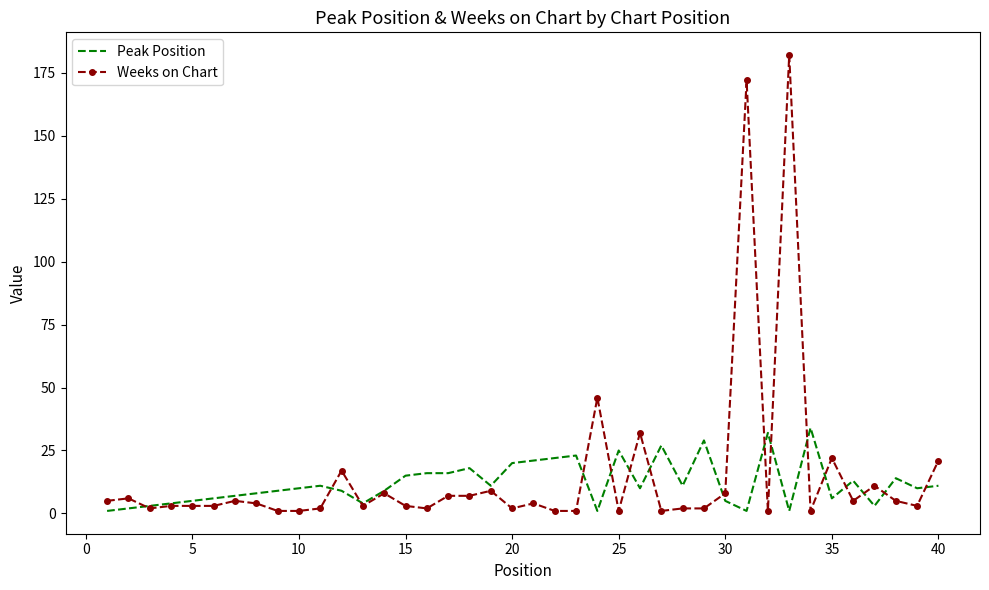

What is the difference between the second highest and second lowest values in the Peak Position series?

31